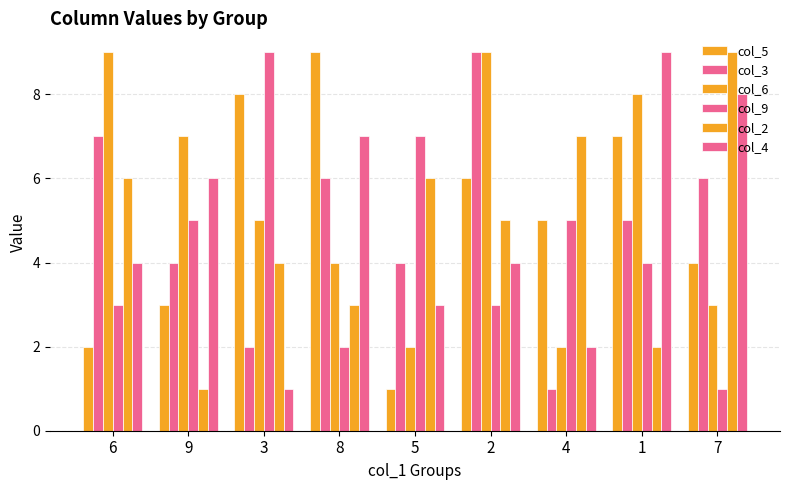

Rank the series by their maximum value, from lowest to highest.

col_5, col_3, col_6, col_9, col_2, col_4